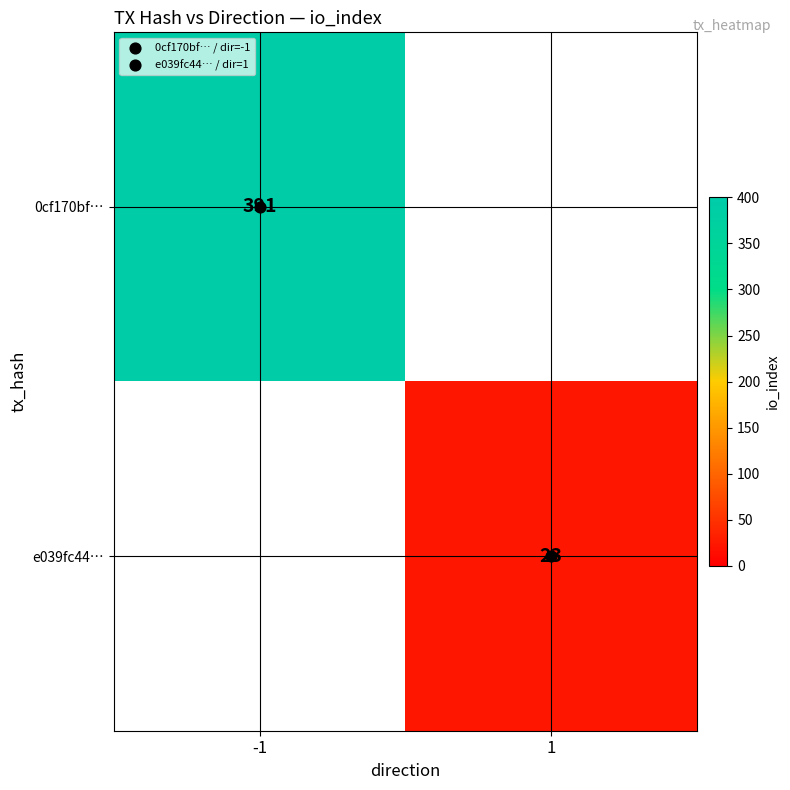

Is the value of e039fc44… at -1 greater than the value of 0cf170bf… at -1?

No